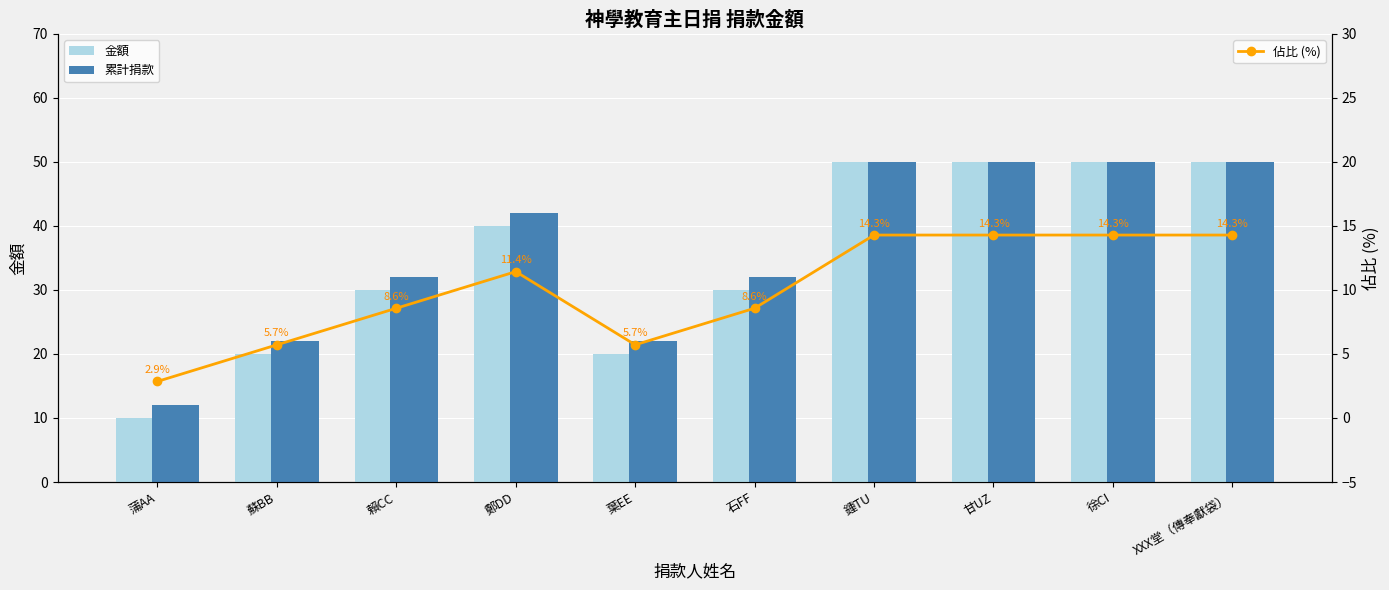

True or false: 金額 has a value of 50.0 at 鍾TU.

True